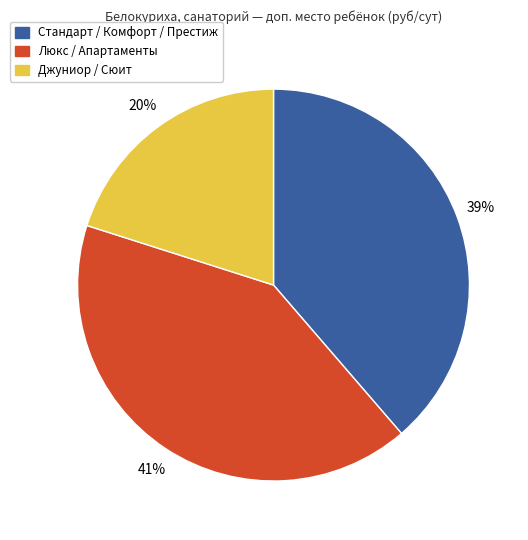

To the nearest percent, what is the average slice percentage?

33%